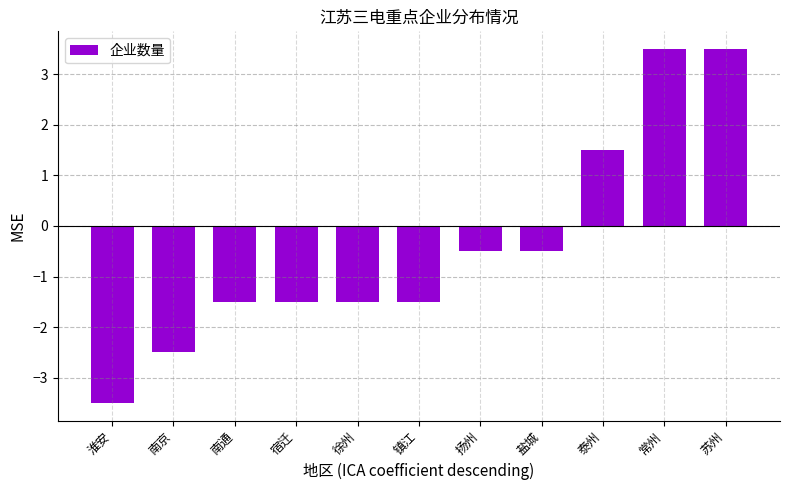

How many data points are less than -1?

6